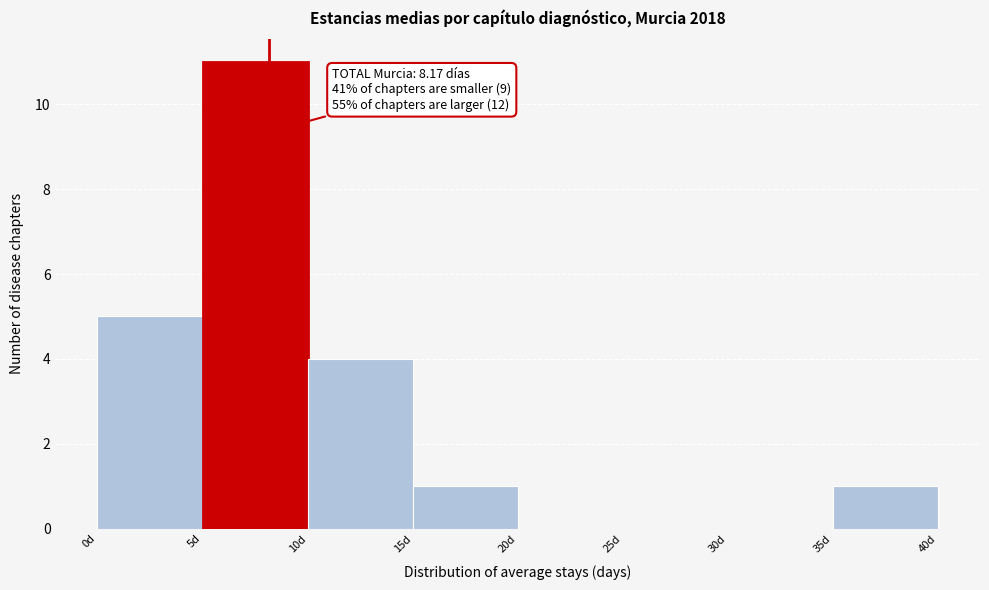

Which range on the x-axis has the tallest bar?

5 to 10